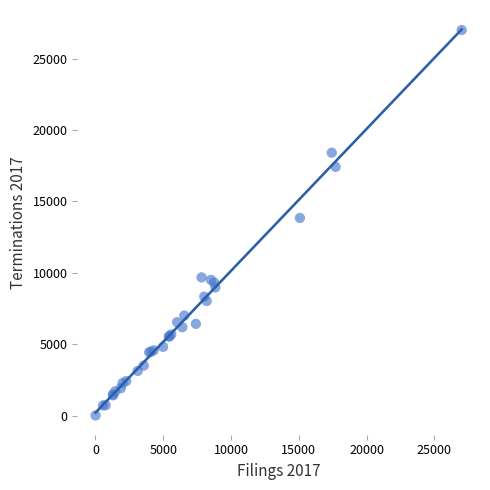

What Y value in the scatter plot is closest to 13503?

13839